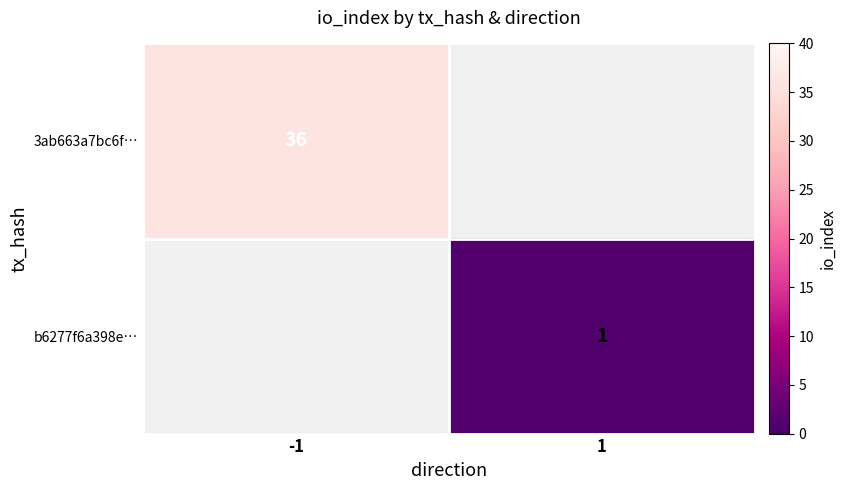

The value of 3ab663a7bc6f… at -1 is 24. True or false?

False